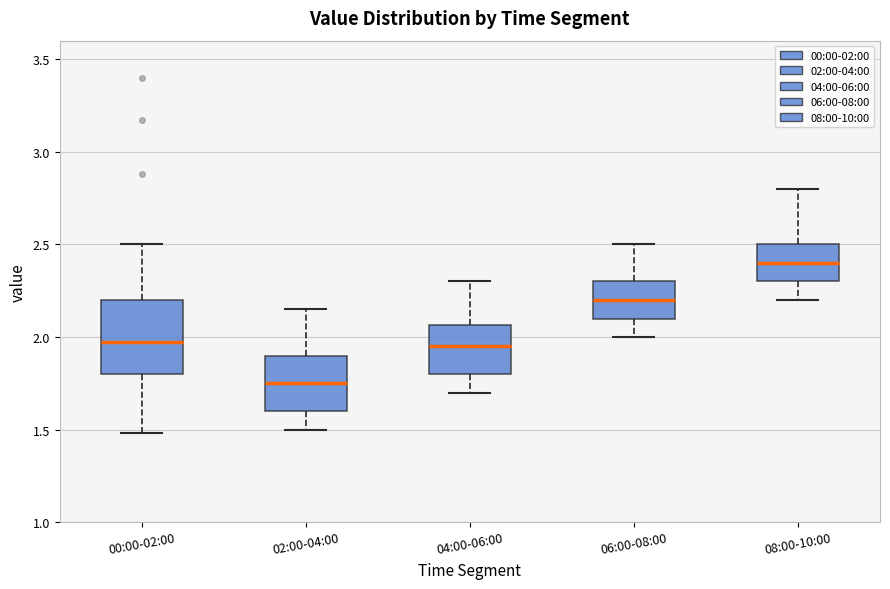

Comparing the boxes themselves (not the whiskers), which one is the tallest?

00:00-02:00